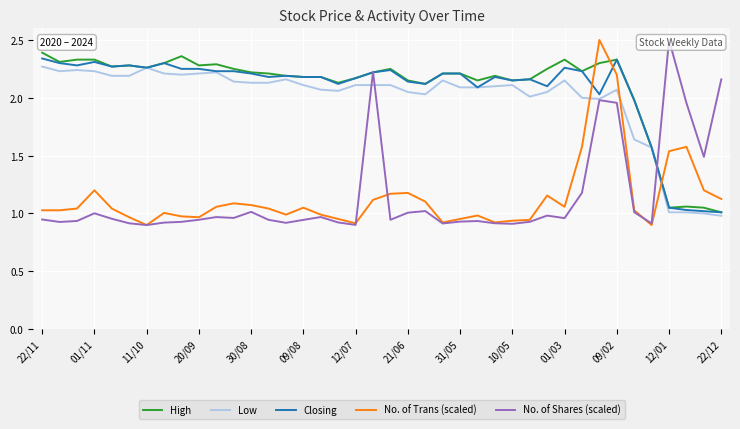

How many distinct data groups are displayed?

5